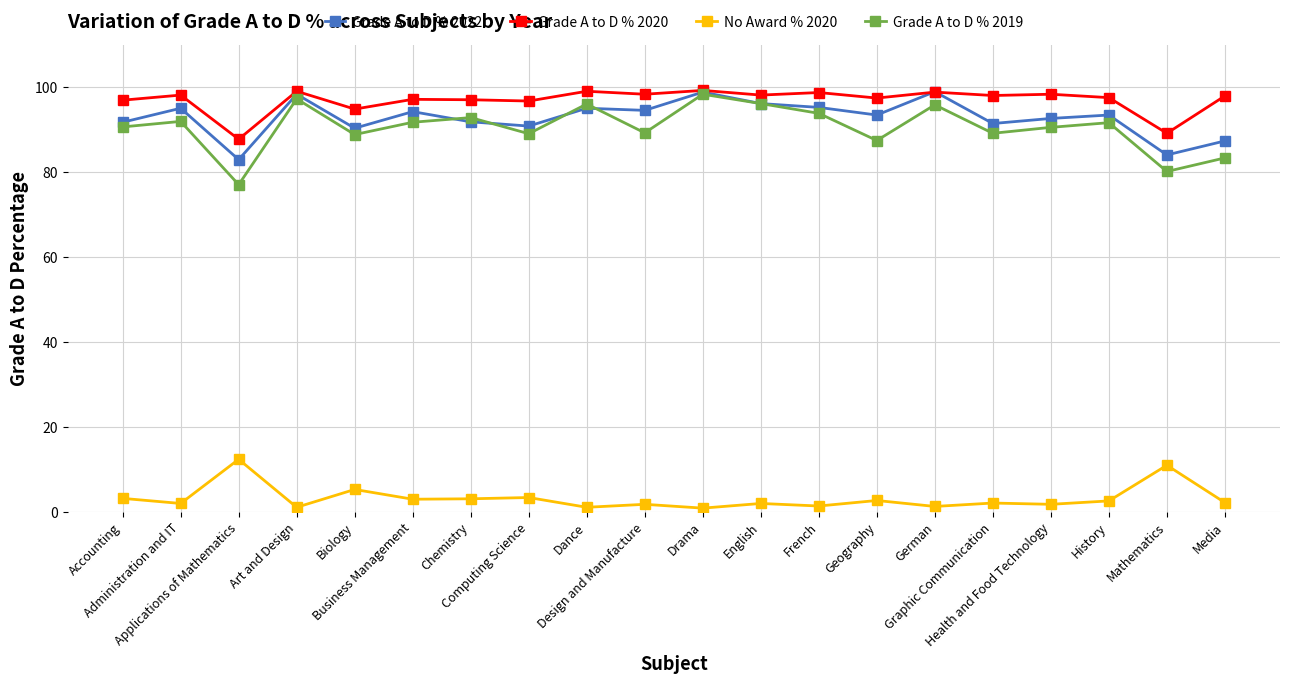

True or false: Grade A to D % 2019 and No Award % 2020 cross at least once.

False